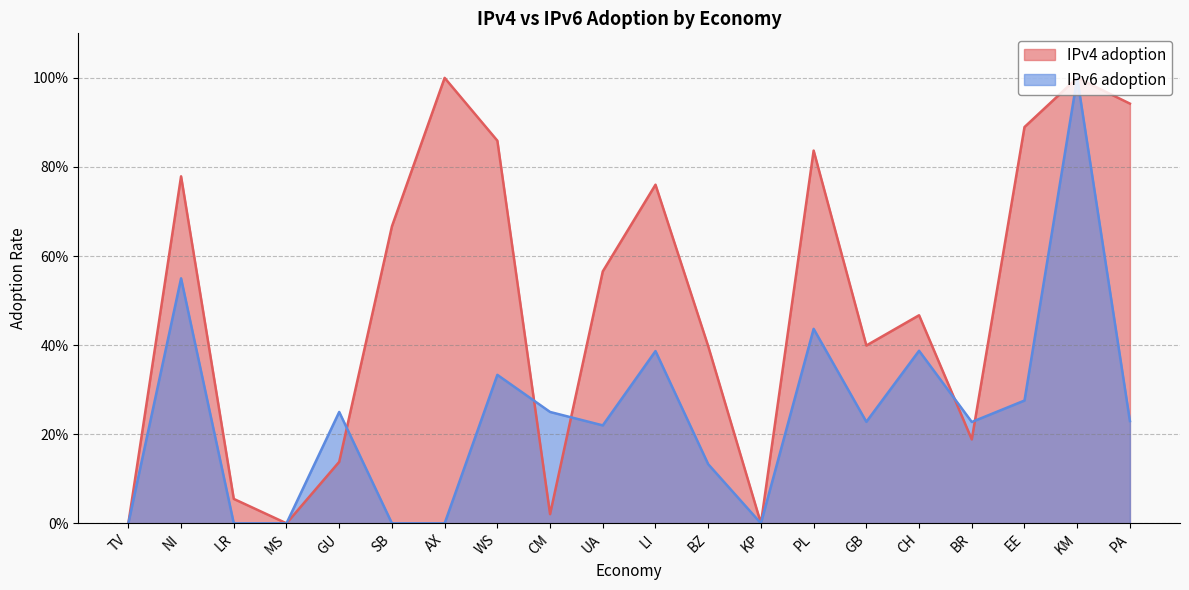

Reading left to right, transcribe all the data shown in this chart.

IPv4 adoption: TV=0.0	NI=0.8	LR=0.1	MS=0.0	GU=0.1	SB=0.7	AX=1.0	WS=0.9	CM=0.0	UA=0.6	LI=0.8	BZ=0.4	KP=0.0	PL=0.8	GB=0.4	CH=0.5	BR=0.2	EE=0.9	KM=1.0	PA=0.9
IPv6 adoption: TV=0.0	NI=0.6	LR=0.0	MS=0.0	GU=0.2	SB=0.0	AX=0.0	WS=0.3	CM=0.2	UA=0.2	LI=0.4	BZ=0.1	KP=0.0	PL=0.4	GB=0.2	CH=0.4	BR=0.2	EE=0.3	KM=1.0	PA=0.2